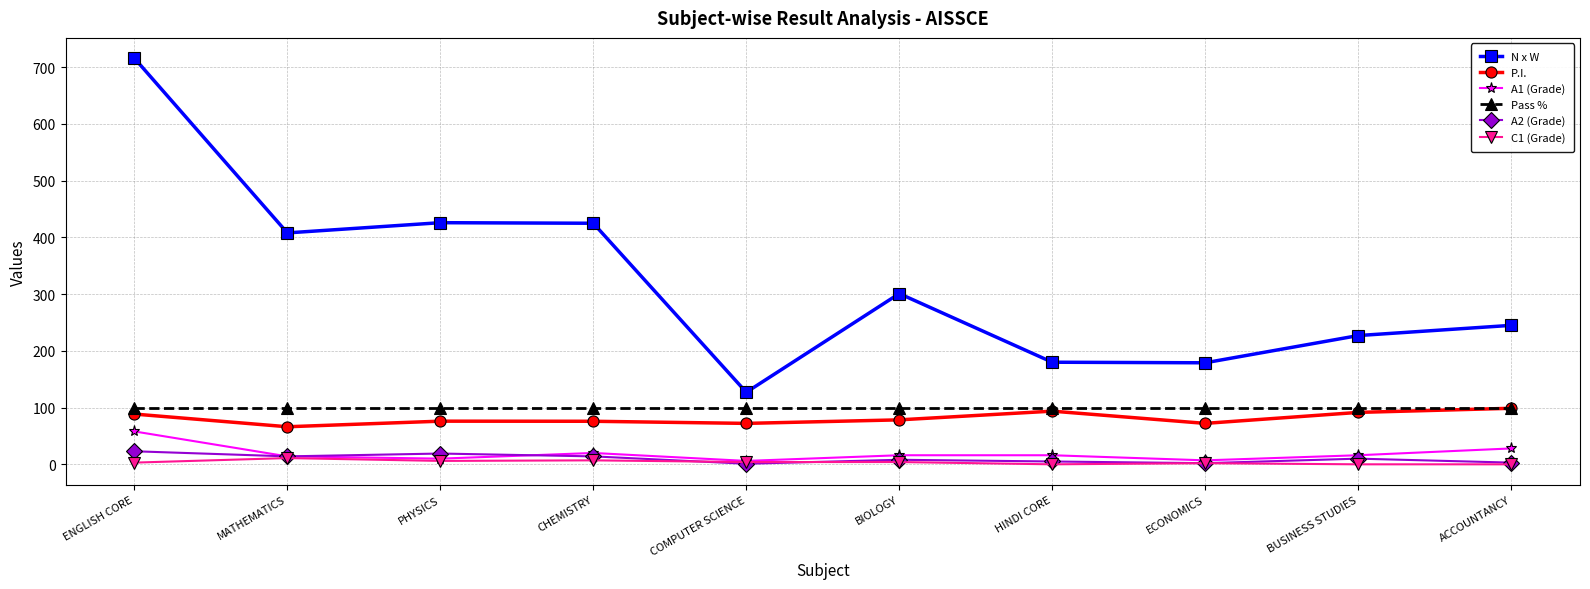

The value of Pass % at HINDI CORE is 43.2. True or false?

False